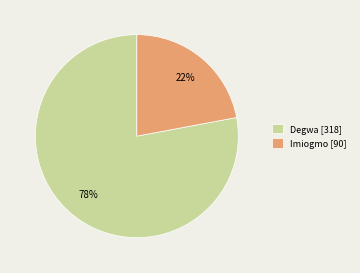

To the nearest percent, what percentage of the pie is Degwa?

78%